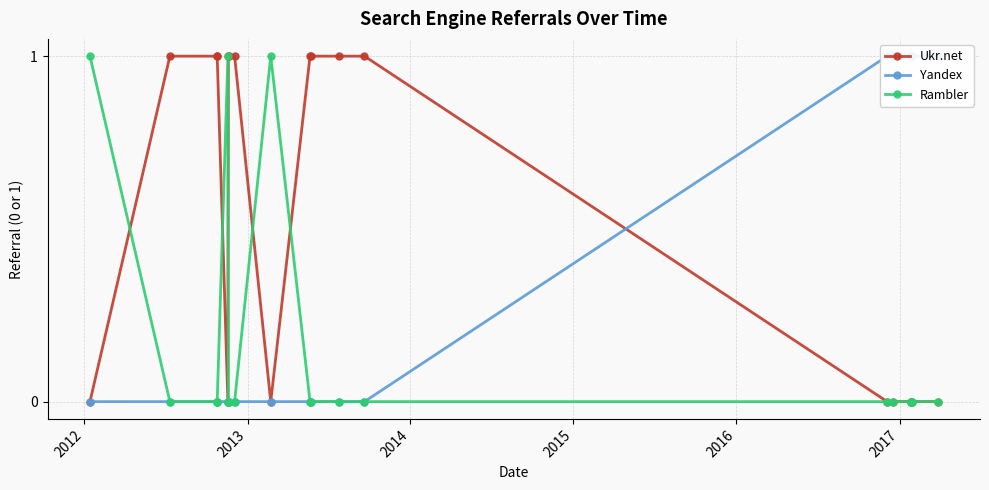

What is the value of the Ukr.net point at the 13th from the left?

1